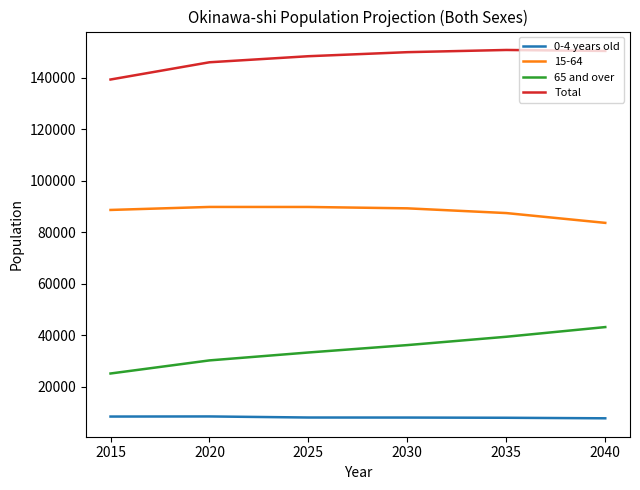

What is the highest value of the 0-4 years old series?

8444